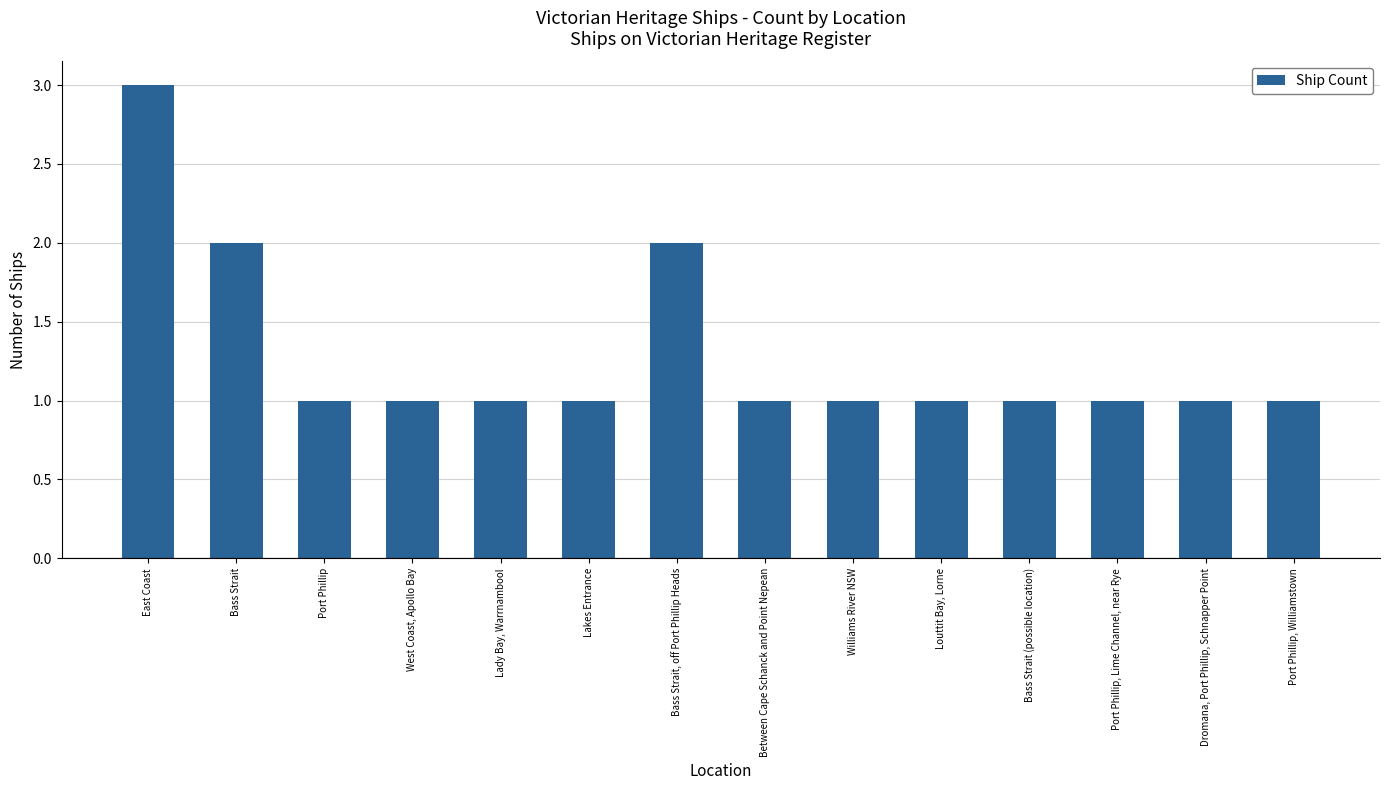

Which category has the highest value across all series?

East Coast